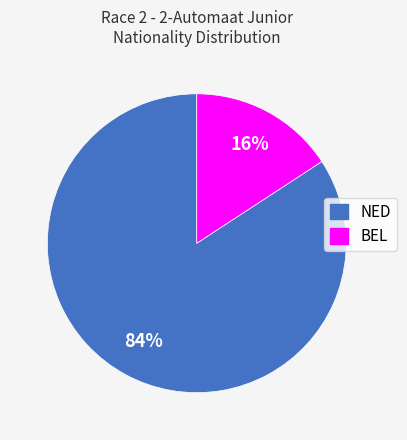

How many slices are in this pie chart?

2